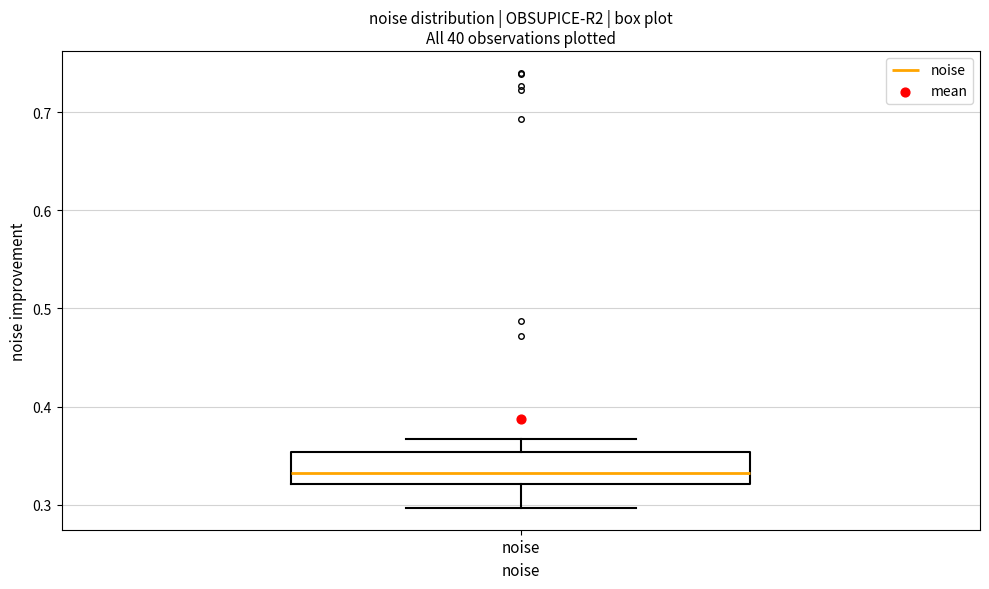

Read this box plot against the y-axis: the position of the median line, the range covered by the box, and the ends of both whiskers. The values are not printed on the chart, so give them approximately, as read against the axis.

median 0.33, box 0.32 to 0.35, whiskers 0.30 to 0.37